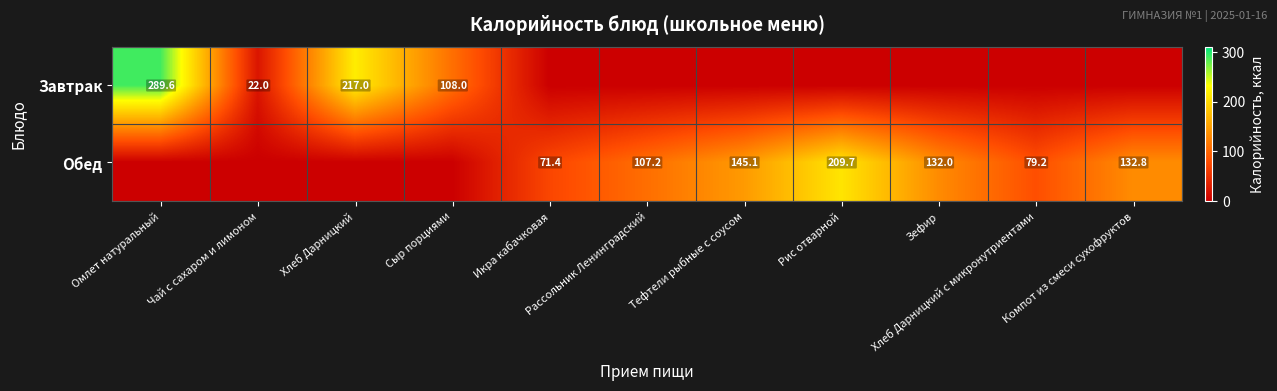

How many data points in Обед are less than 79?

5